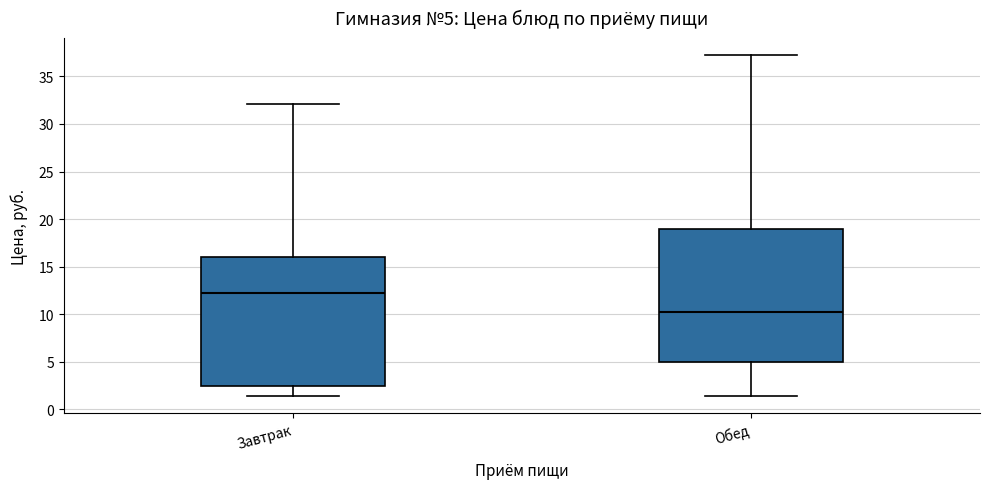

Which box's median line is the highest?

Завтрак